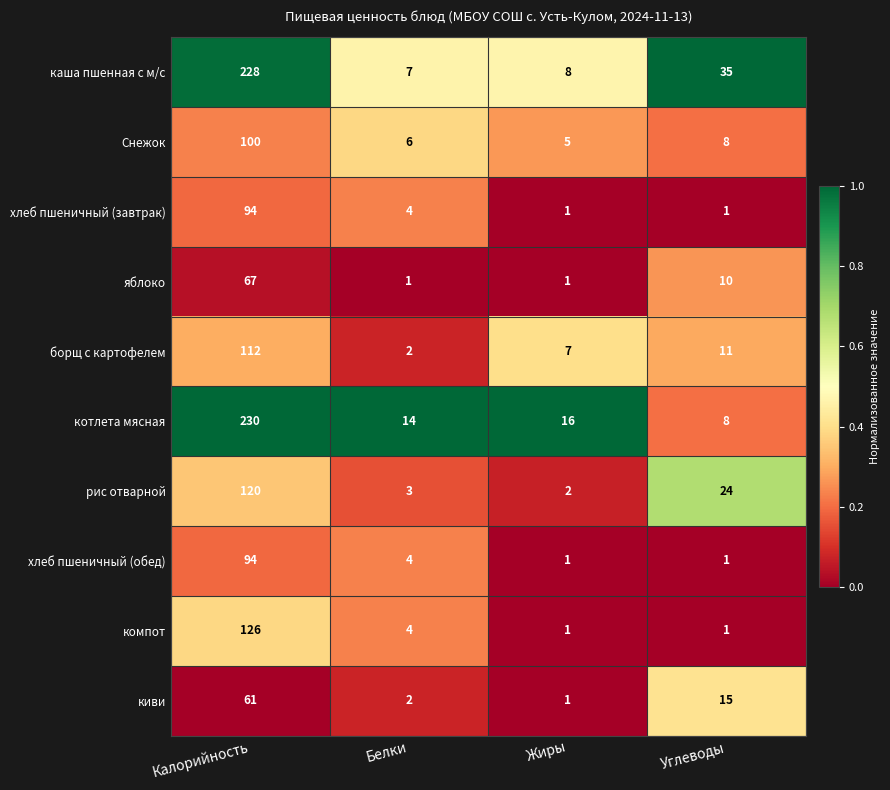

What is the approximate value of рис отварной at Калорийность, to the nearest 10?

120